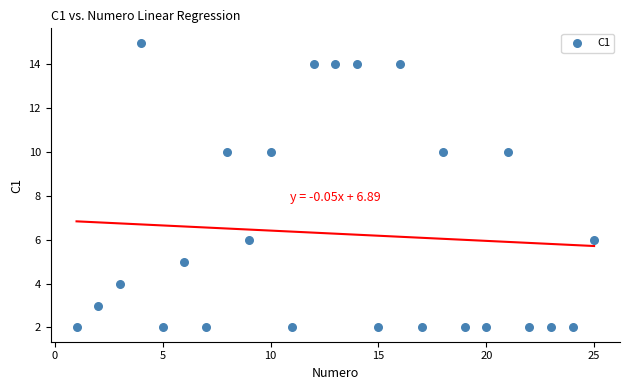

What is the range of Y values (max minus min)?

13